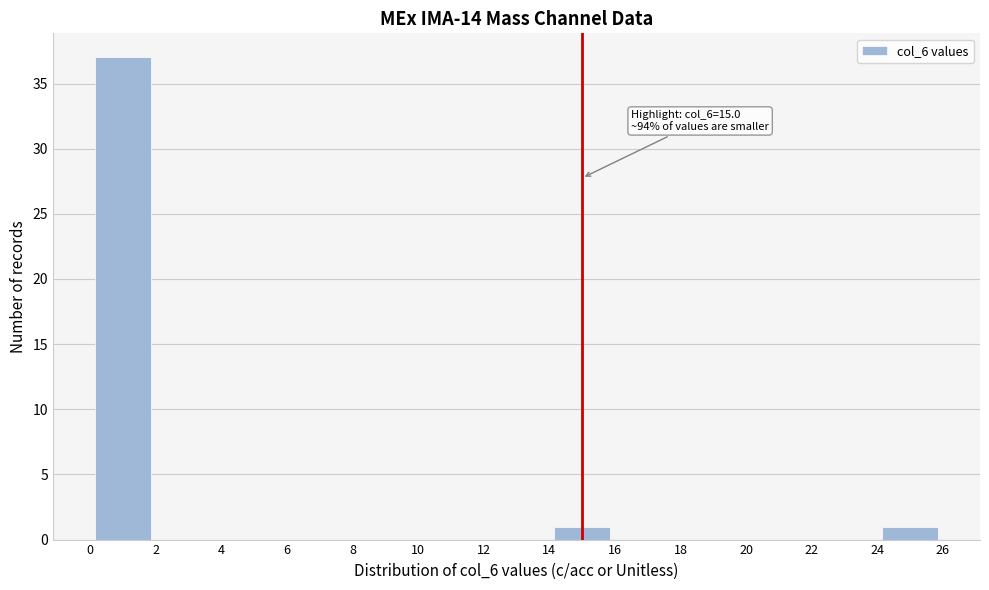

Over which range of the x-axis is the bar tallest?

0 to 2